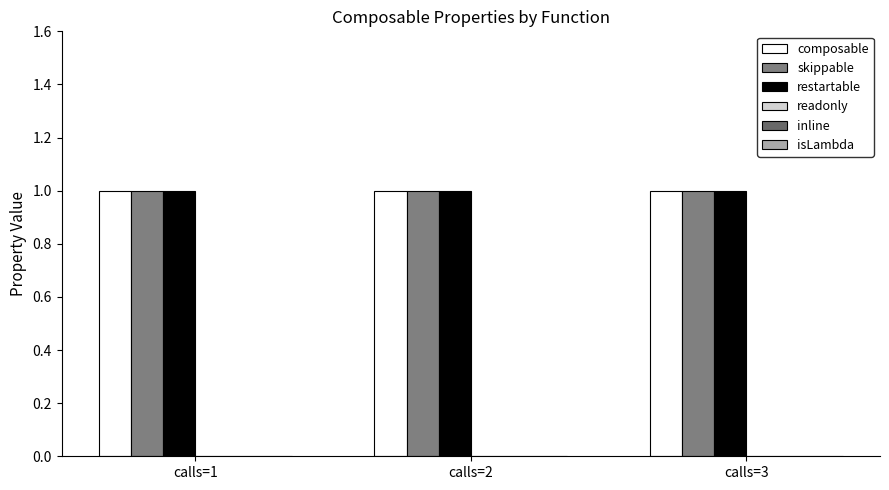

Reading left to right, extract all data points from this chart.

composable: calls=1=1	calls=2=1	calls=3=1
skippable: calls=1=1	calls=2=1	calls=3=1
restartable: calls=1=1	calls=2=1	calls=3=1
readonly: calls=1=0	calls=2=0	calls=3=0
inline: calls=1=0	calls=2=0	calls=3=0
isLambda: calls=1=0	calls=2=0	calls=3=0